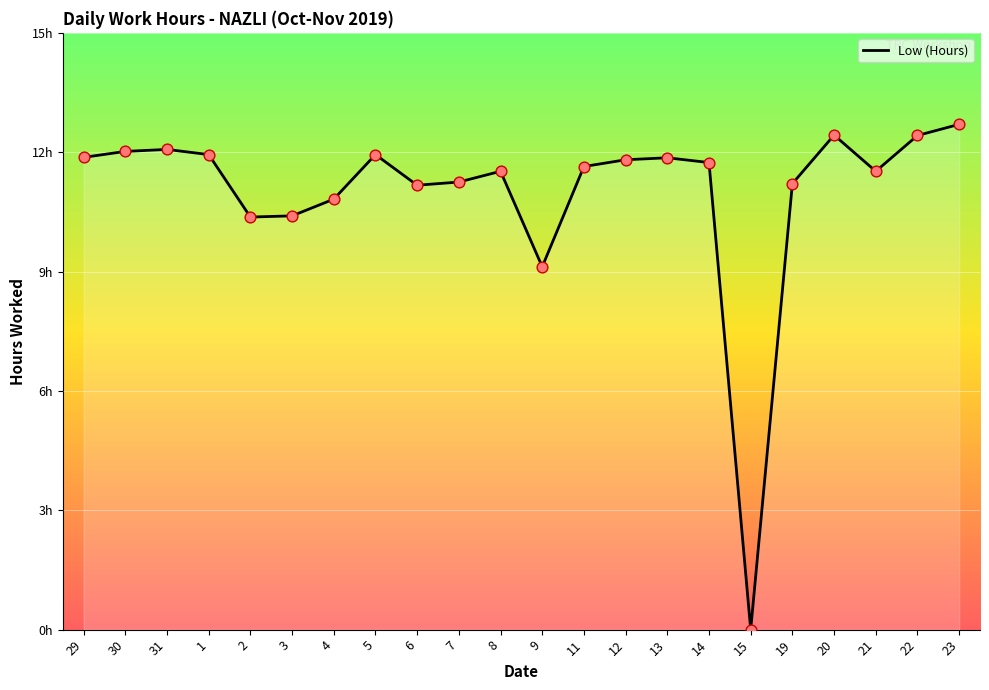

Is this an area chart (filled region under the line)?

Yes